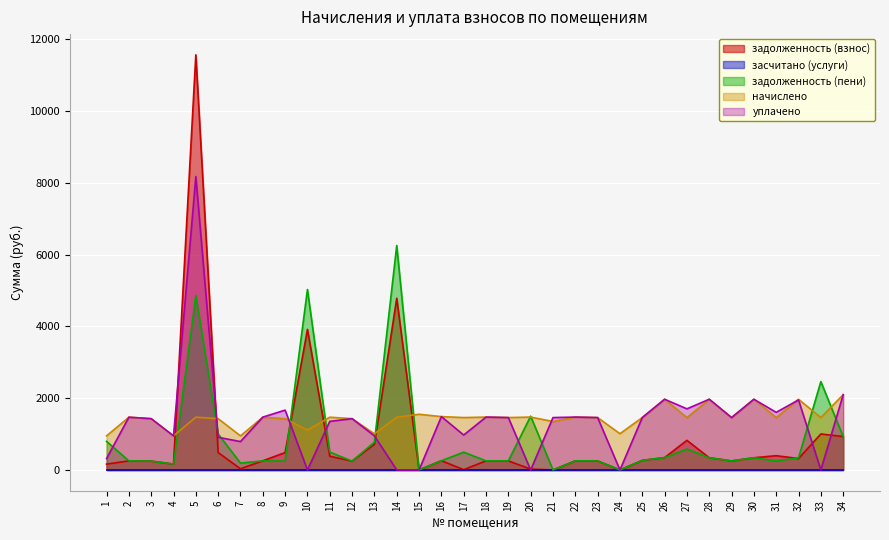

What is the value of the задолженность (пени) point at the 8th from the left?

253.6